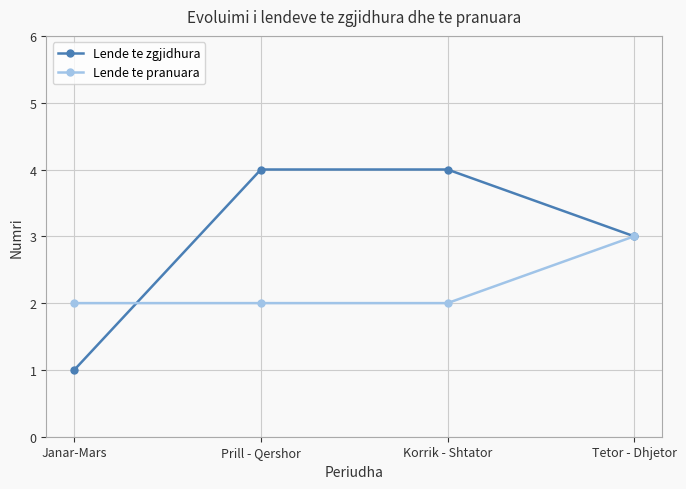

Is it true that Lende te zgjidhura equals 7 at Prill - Qershor?

False